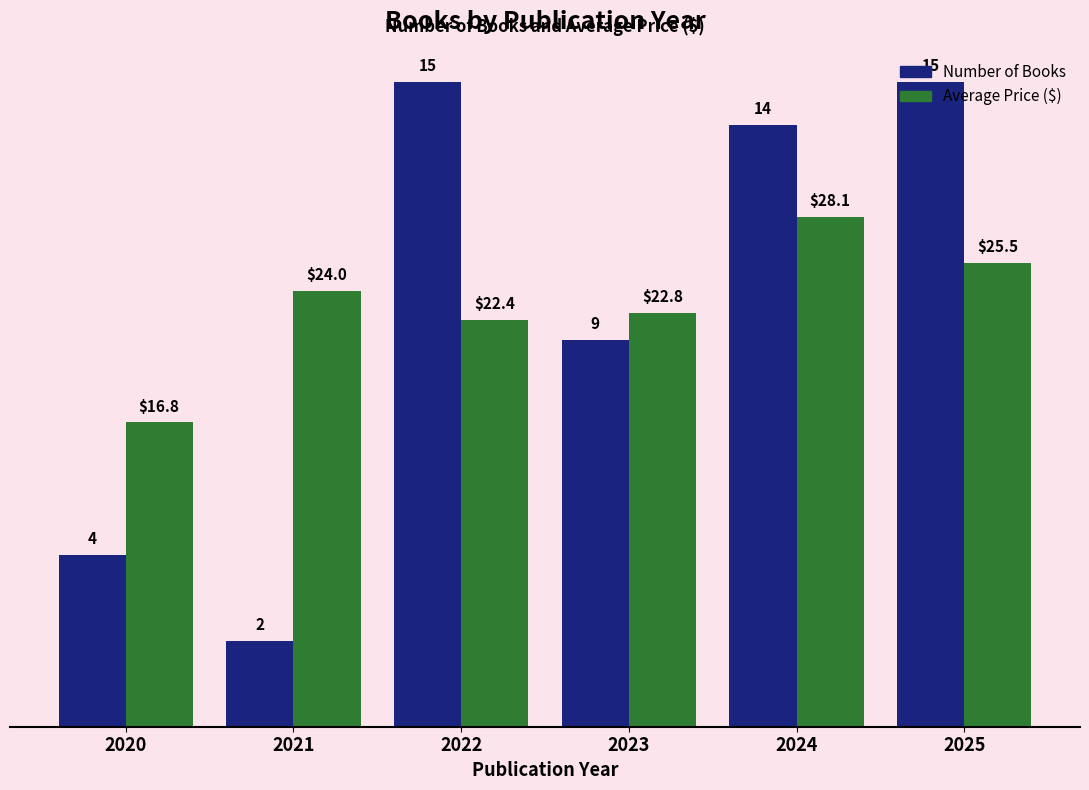

What are all the series names shown in the legend?

Number of Books, Average Price ($)